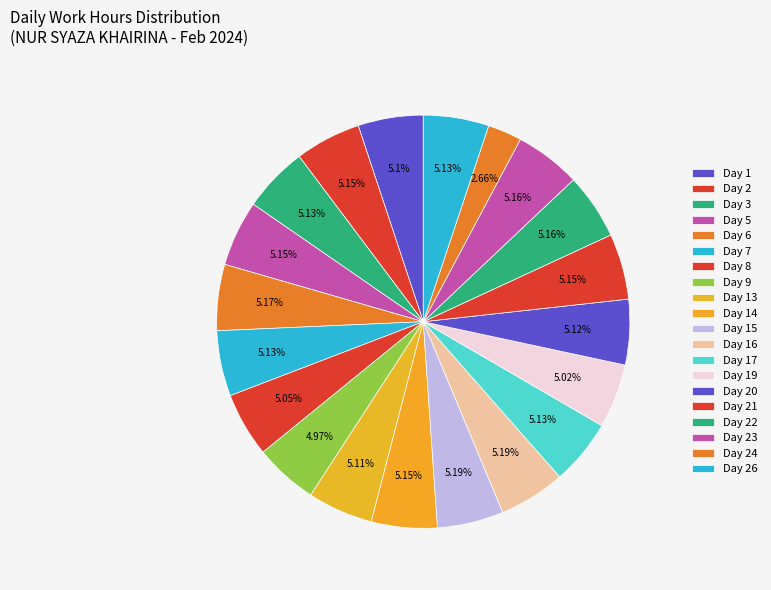

What is the smallest slice in the pie chart?

Day 24